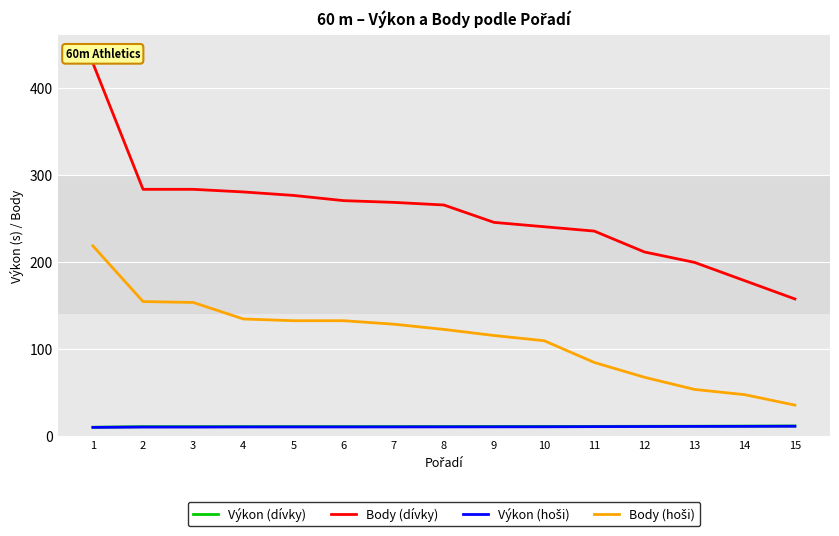

The Body (dívky) series shows 332.9 at 10. True or false?

False